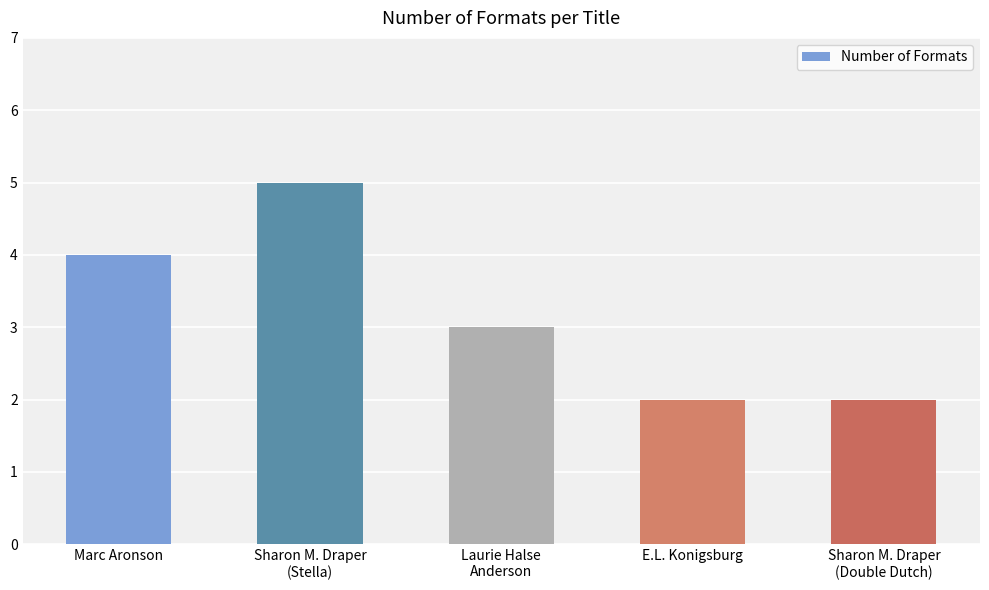

What position from the left is Sharon M. Draper
(Double Dutch)?

5